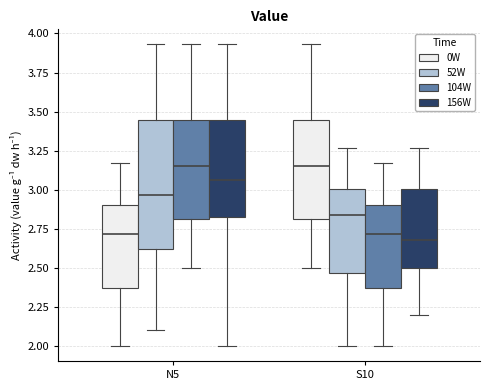

Reading left to right, transcribe this box plot: for each box, give where its median line is, the range the box spans, and where its two whiskers end, as read against the y-axis. The values are not printed on the chart, so give them approximately, as read against the axis.

N5 (0W): median 2.70, box 2.35 to 2.90, whiskers 2.00 to 3.15
N5 (52W): median 2.95, box 2.60 to 3.45, whiskers 2.10 to 3.95
N5 (104W): median 3.15, box 2.80 to 3.45, whiskers 2.50 to 3.95
N5 (156W): median 3.05, box 2.85 to 3.45, whiskers 2.00 to 3.95
S10 (0W): median 3.15, box 2.80 to 3.45, whiskers 2.50 to 3.95
S10 (52W): median 2.85, box 2.45 to 3.00, whiskers 2.00 to 3.25
S10 (104W): median 2.70, box 2.35 to 2.90, whiskers 2.00 to 3.15
S10 (156W): median 2.70, box 2.50 to 3.00, whiskers 2.20 to 3.25